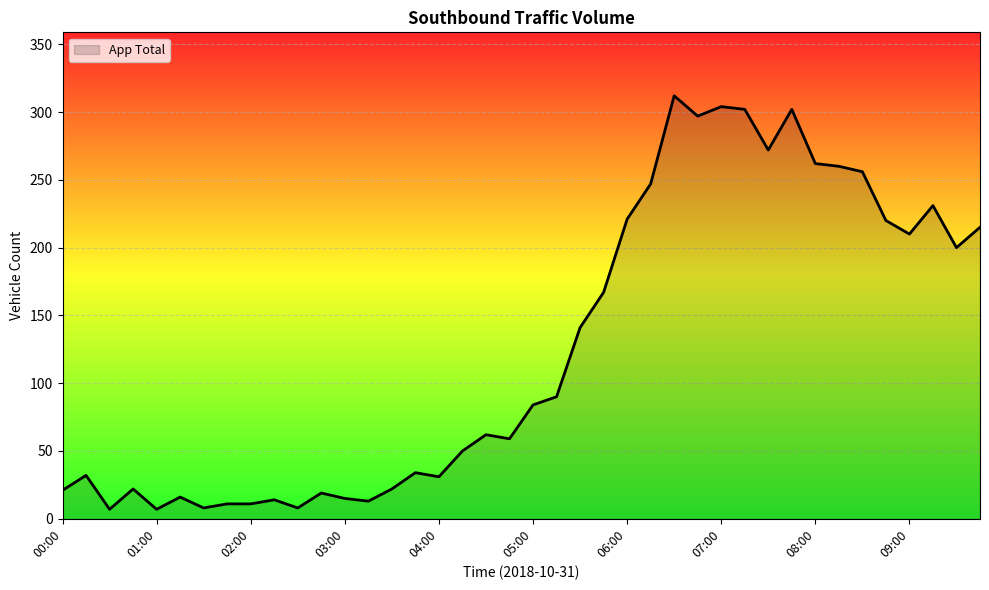

What is the greatest value displayed?

312